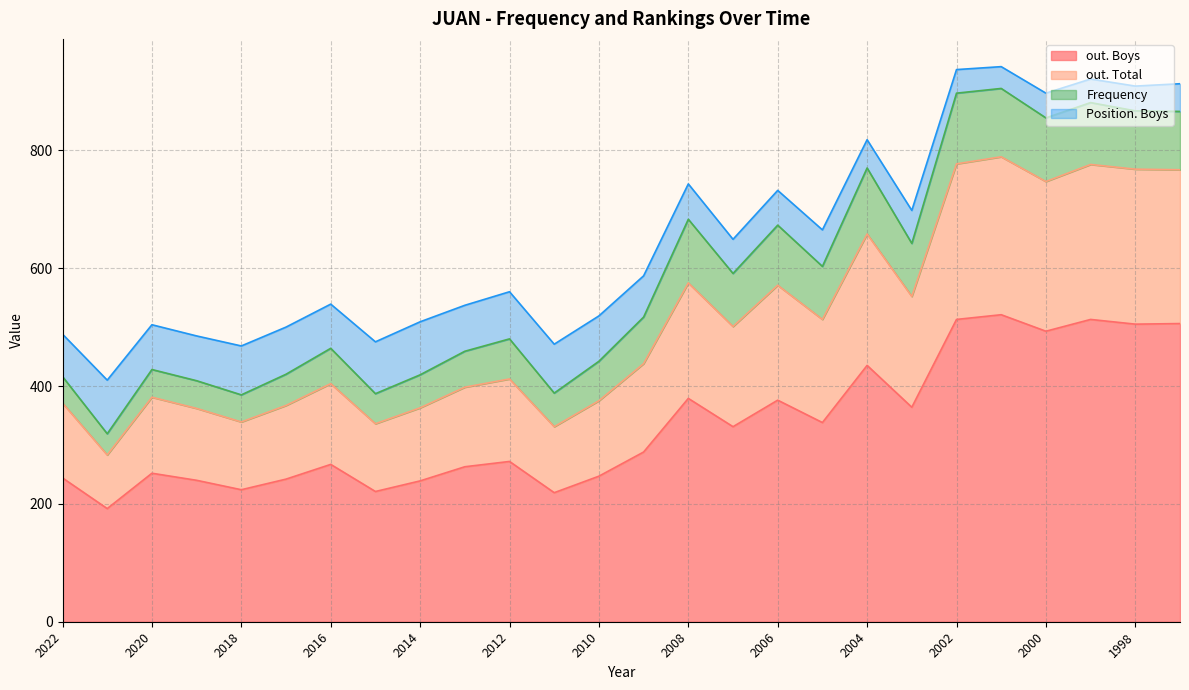

True or false: out. Total and out. Boys cross at least once.

False